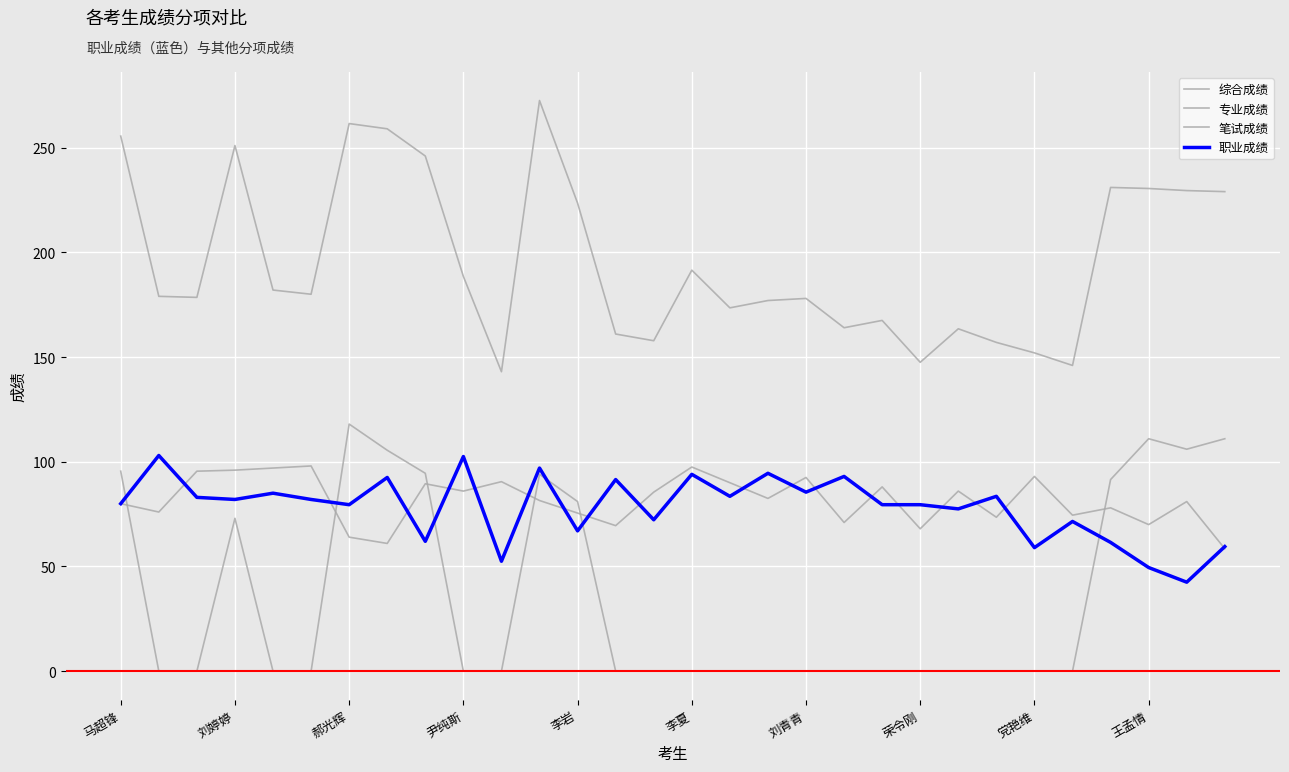

How many lines are shown in the chart?

4